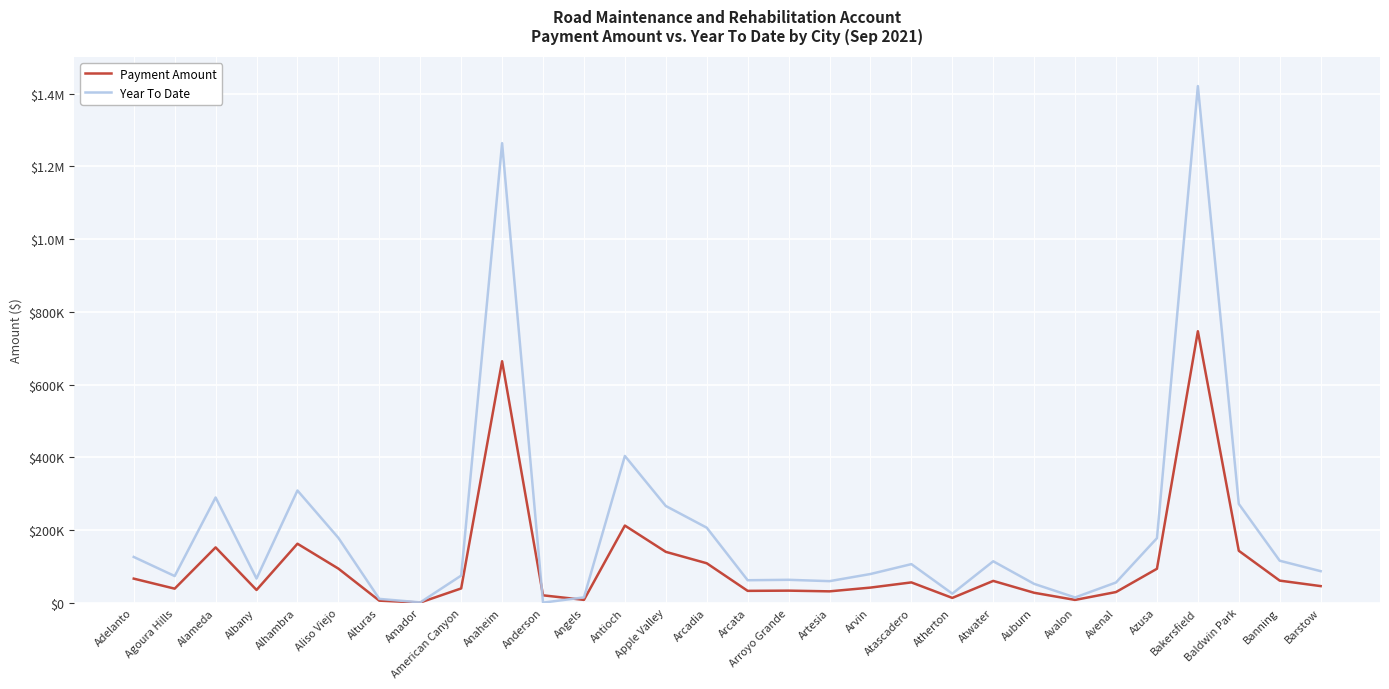

At which label does Payment Amount reach its minimum?

Amador